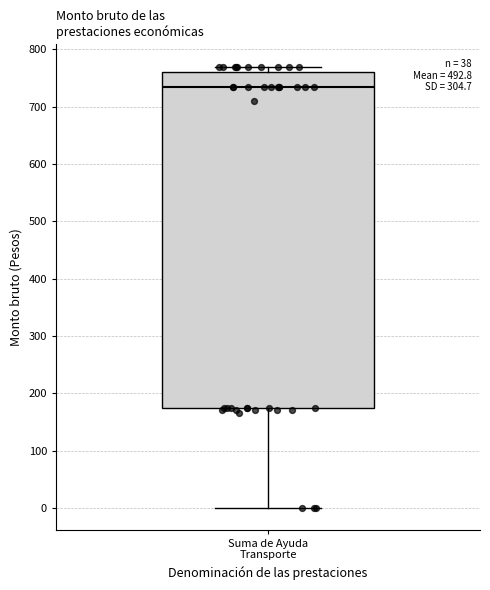

Read this box plot against the y-axis: the position of the median line, the range covered by the box, and the ends of both whiskers. The values are not printed on the chart, so give them approximately, as read against the axis.

median 730, box 170 to 760, whiskers 0 to 770